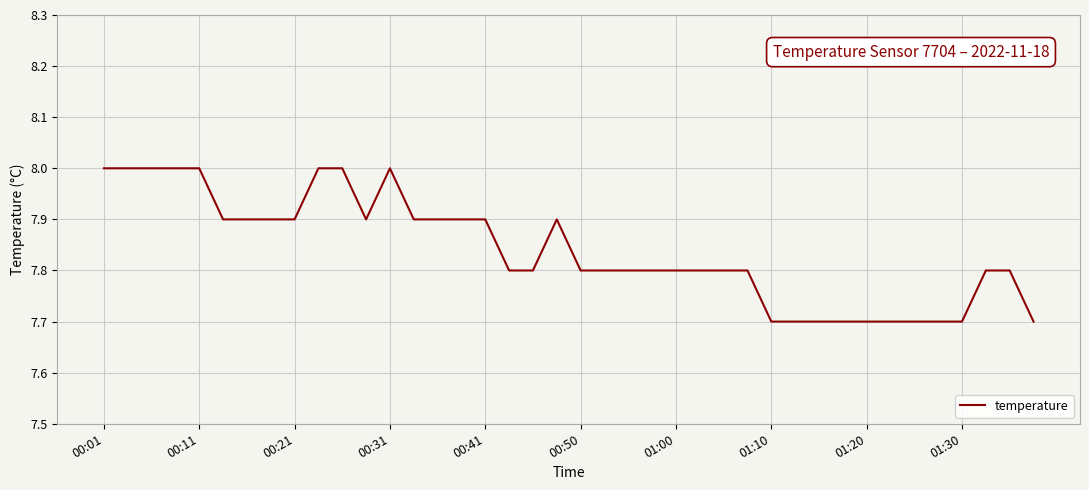

What is the smallest value displayed?

7.7